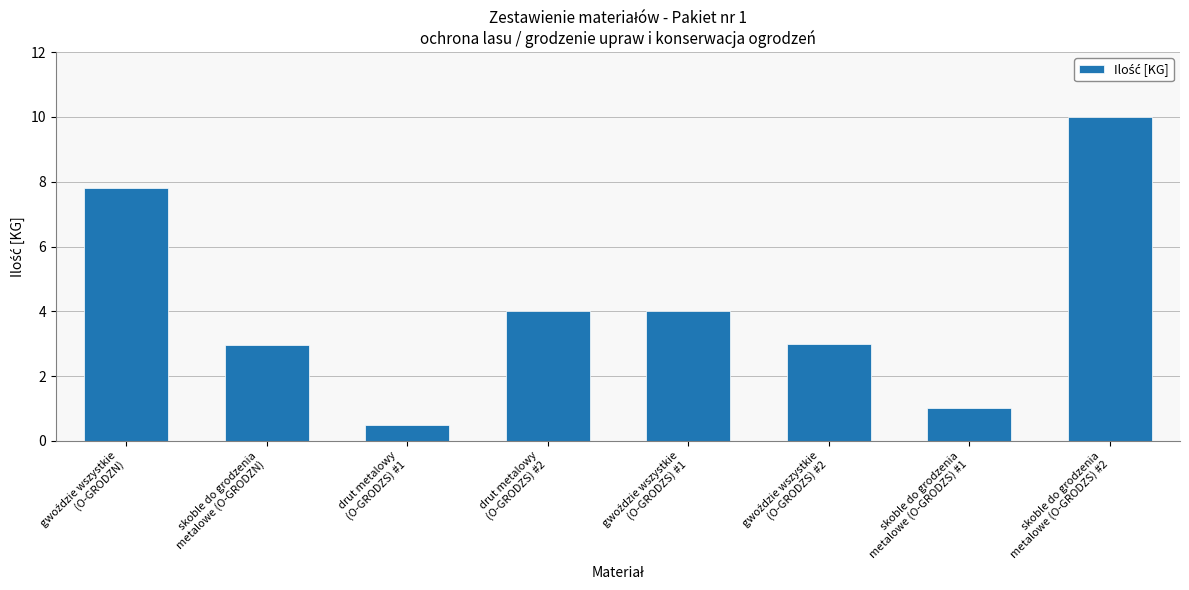

What is the difference between the second highest and second lowest values?

6.8